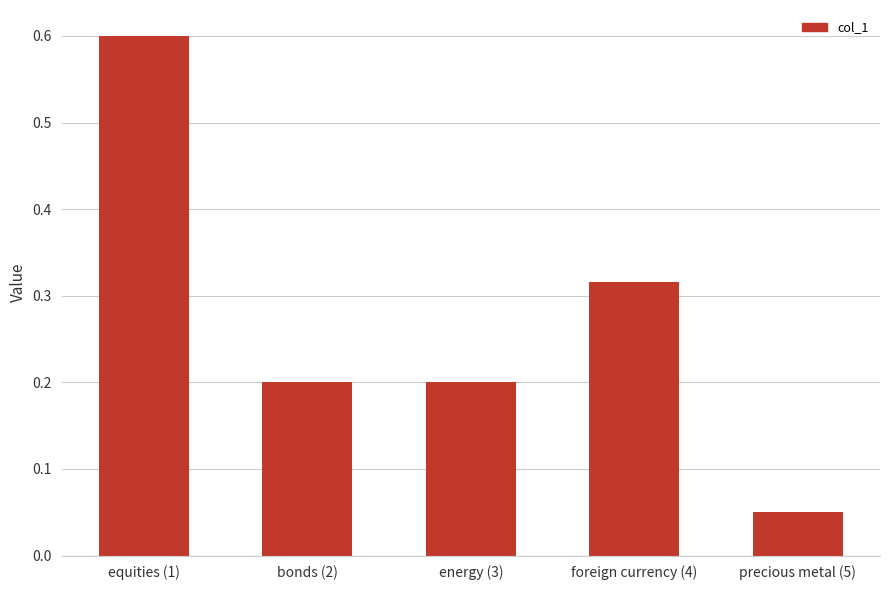

The value at bonds (2) is 0.1. True or false?

False